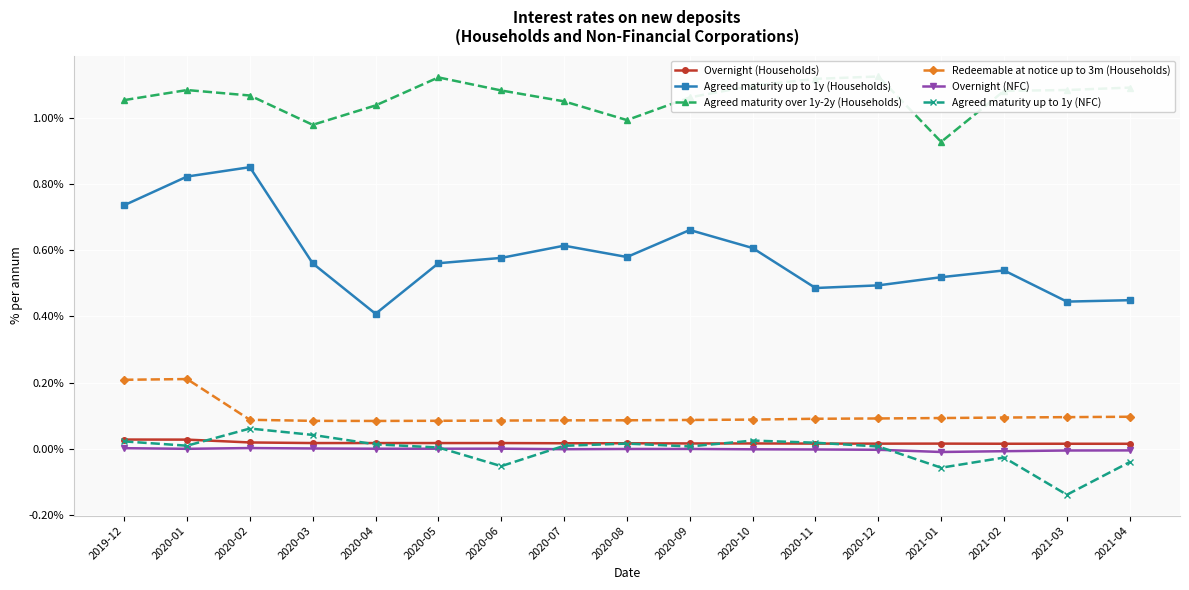

True or false: Redeemable at notice up to 3m (Households) and Overnight (Households) cross at least once.

False